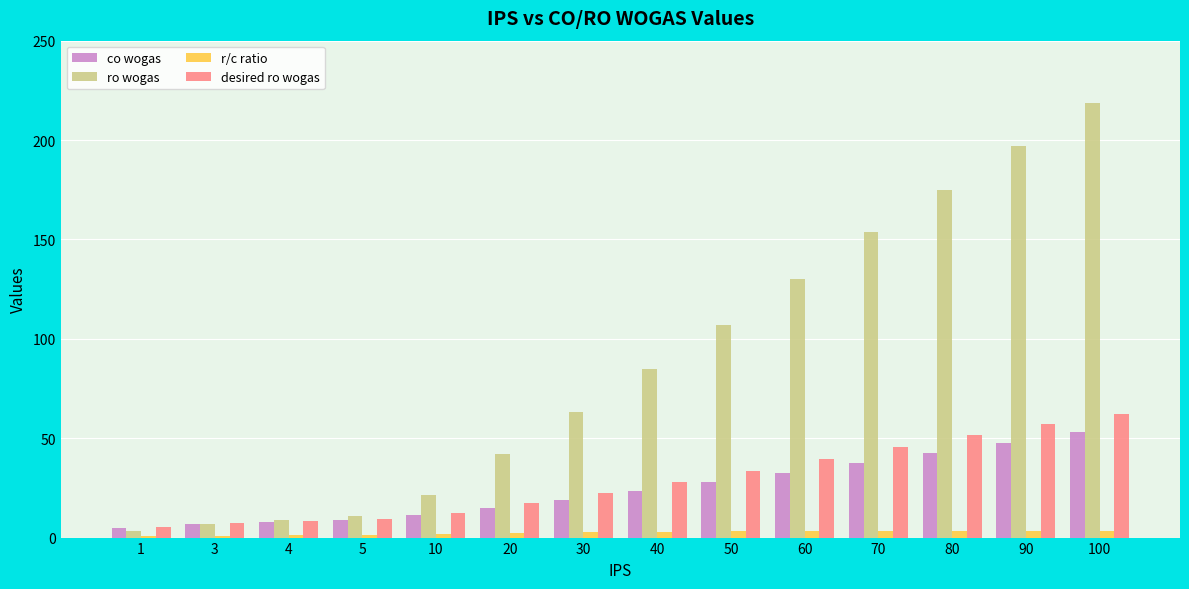

How many data points in co wogas are above 23?

7